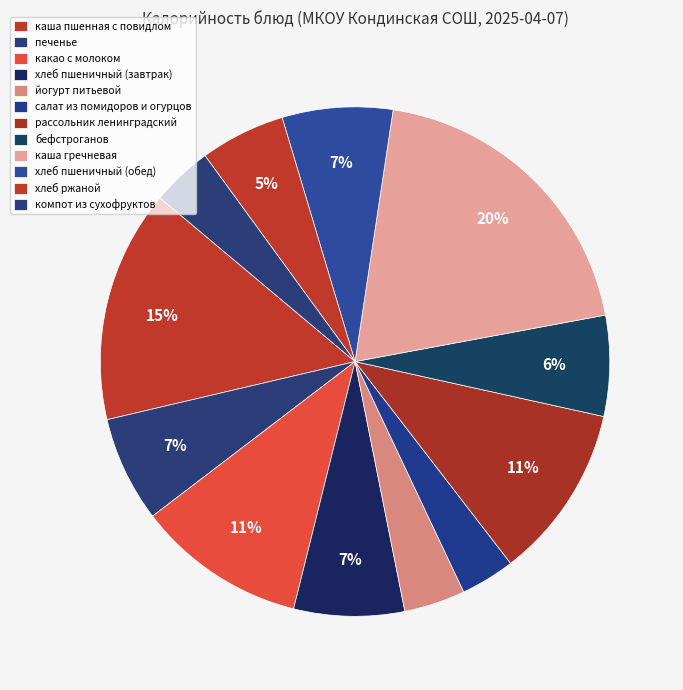

How many segments does this pie chart have?

12